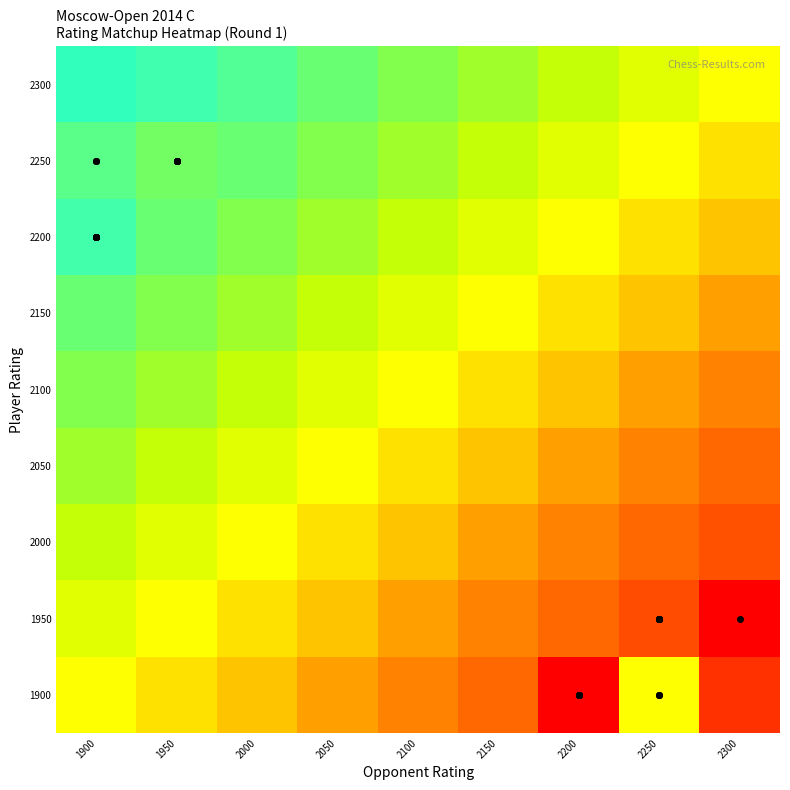

At how many categories does at least one series exceed 0?

9